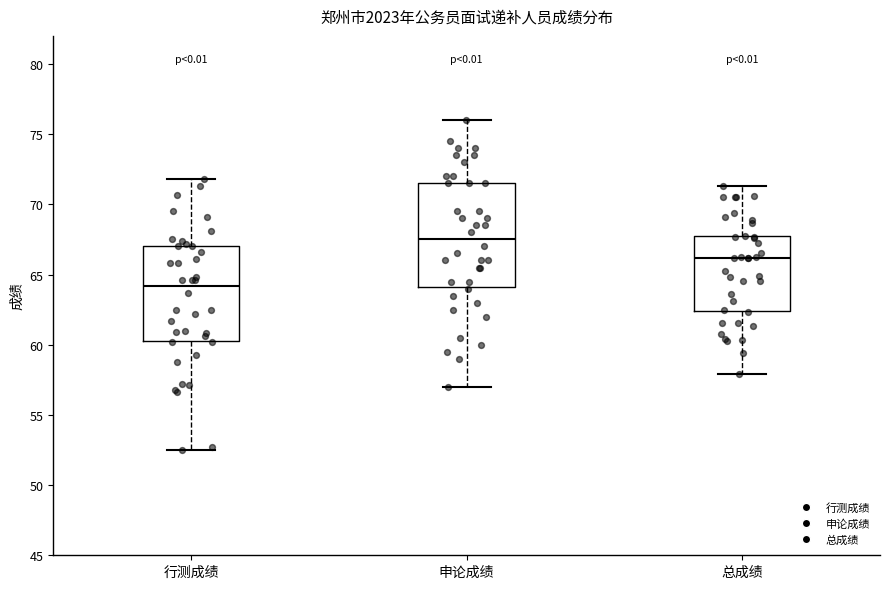

Reading left to right, transcribe this box plot: for each box, give where its median line is, the range the box spans, and where its two whiskers end, as read against the y-axis. The values are not printed on the chart, so give them approximately, as read against the axis.

行测成绩: median 64.0, box 60.5 to 67.0, whiskers 52.5 to 72.0
申论成绩: median 67.5, box 64.0 to 71.5, whiskers 57.0 to 76.0
总成绩: median 66.0, box 62.5 to 67.5, whiskers 58.0 to 71.5